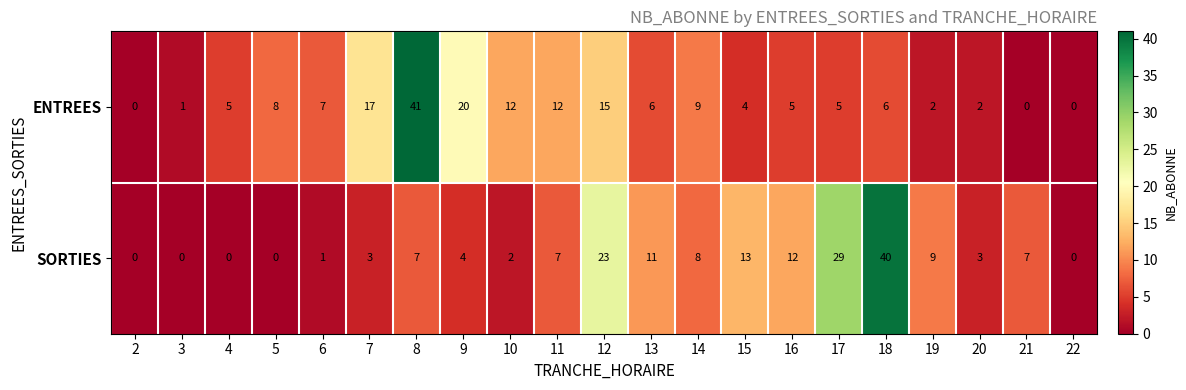

Which series has the largest total across all categories?

SORTIES